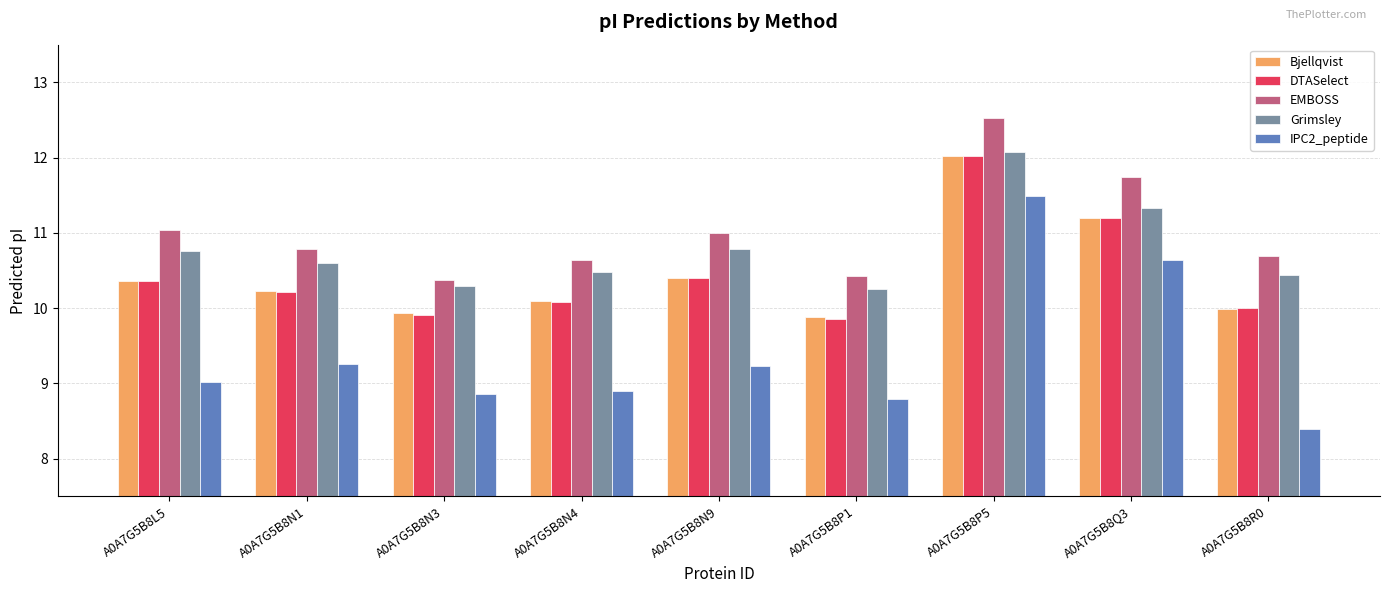

What value does the Bjellqvist series have at A0A7G5B8L5?

10.4